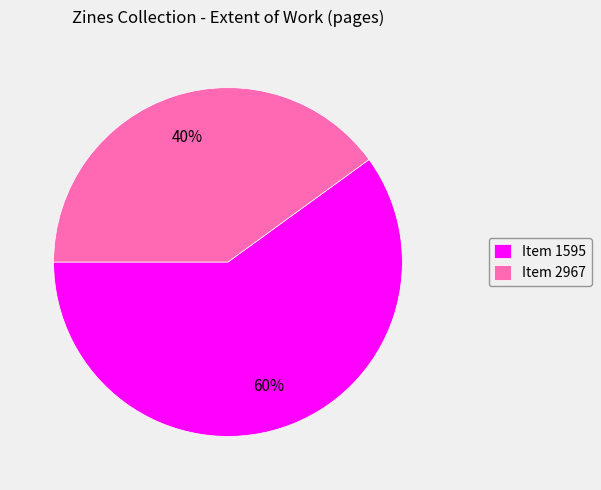

Is the sum of Item 2967 and Item 1595 greater than half?

Yes